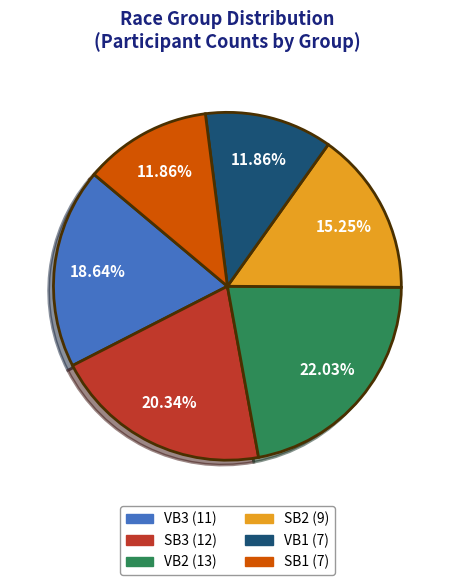

To the nearest percent, what portion does SB2 represent?

15%